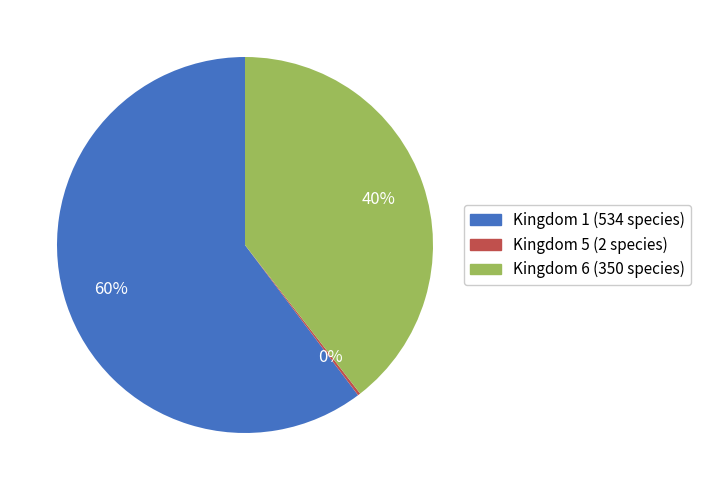

To the nearest percent, what is the difference between the largest and smallest slice percentages?

60%